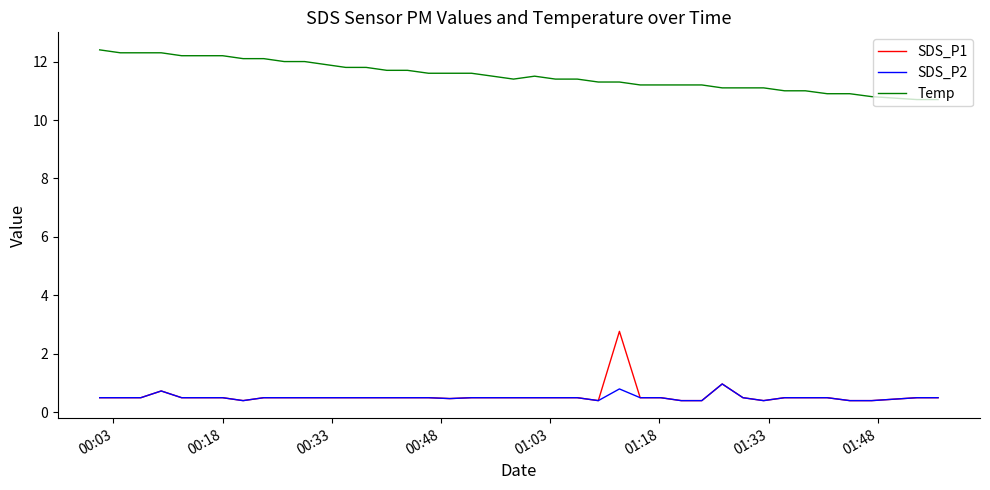

Rank the series by their maximum value, from lowest to highest.

SDS_P2, SDS_P1, Temp